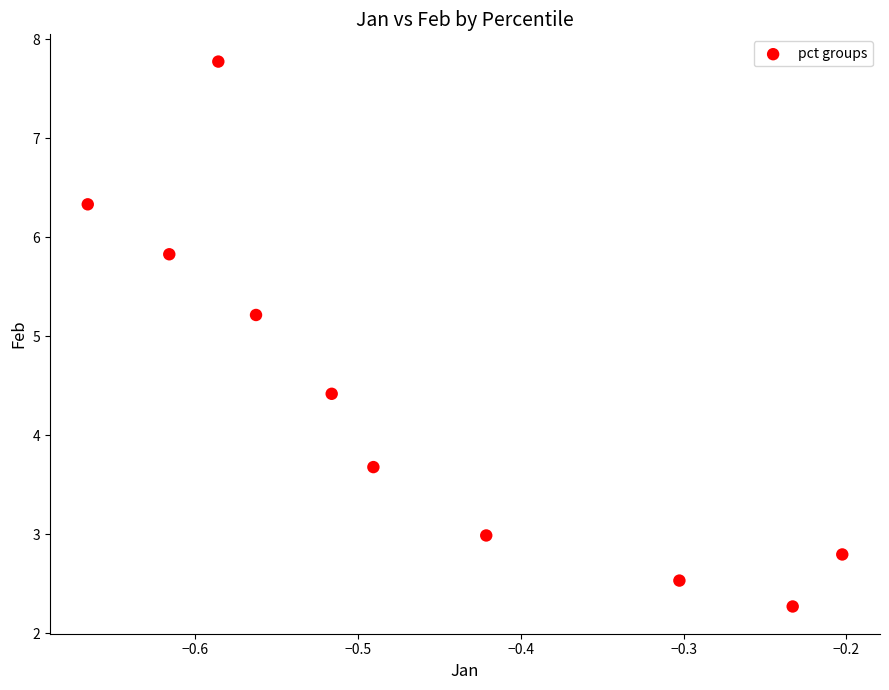

What Y value in the scatter plot is closest to 5?

5.2